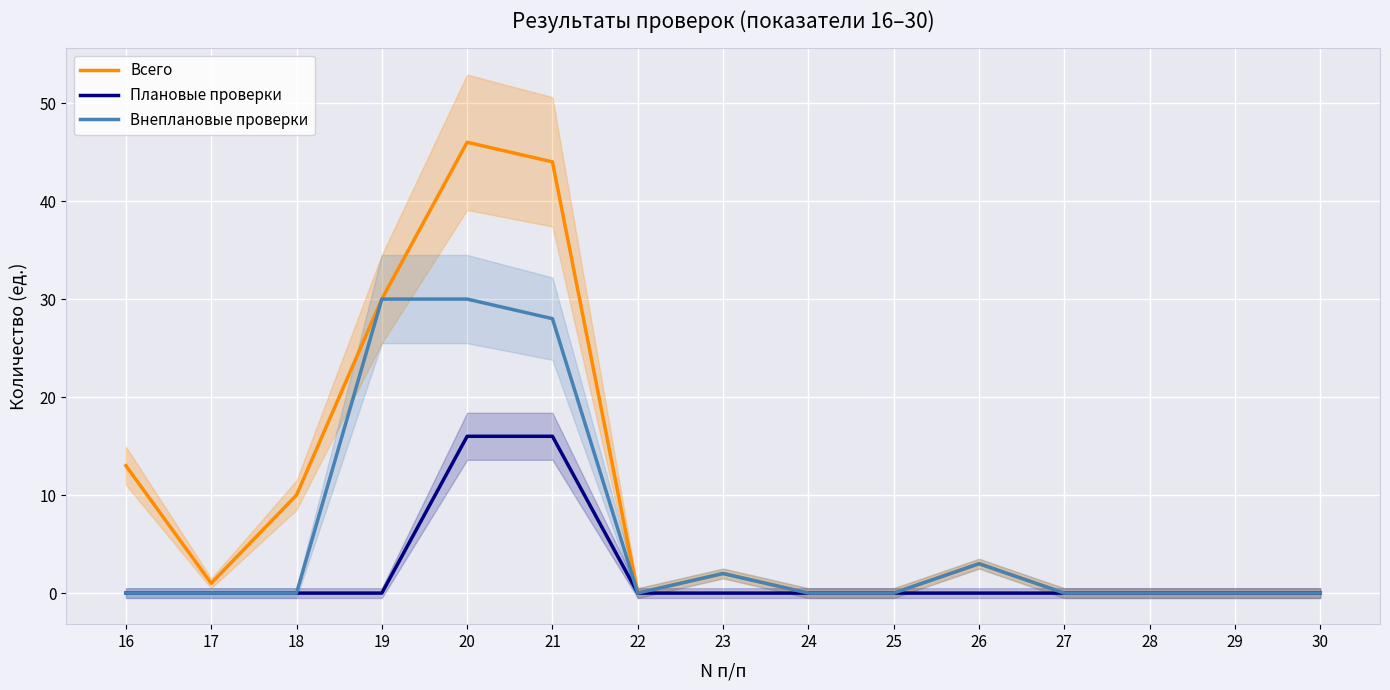

Rank the series by their maximum value, from highest to lowest.

Всего, Внеплановые проверки, Плановые проверки